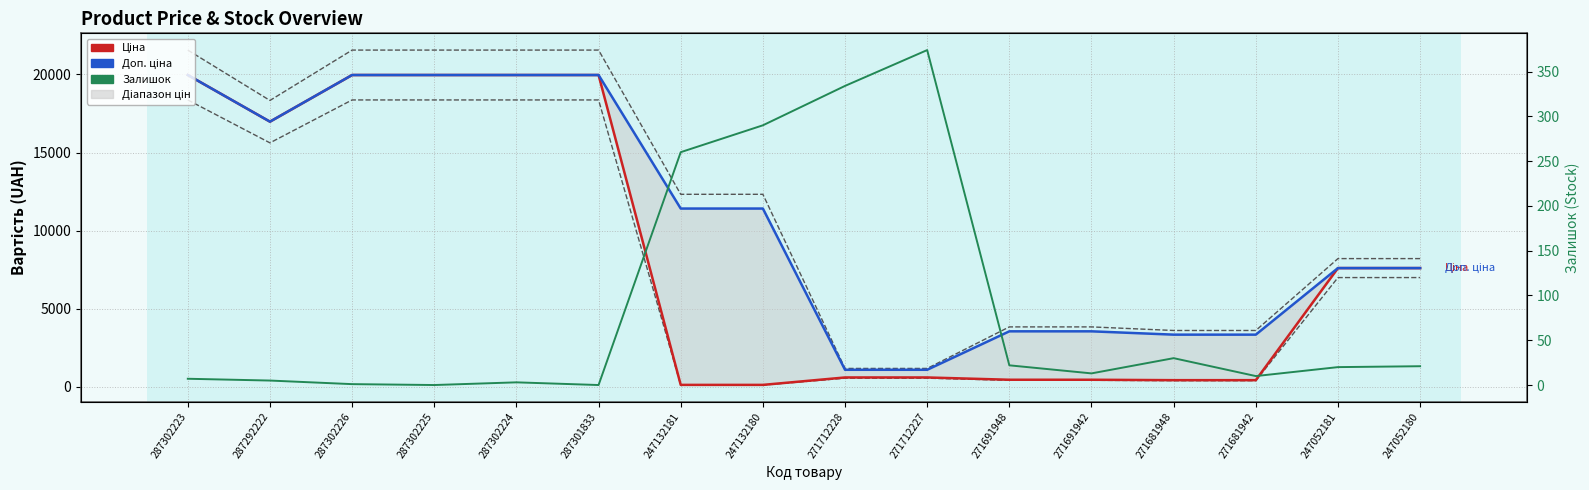

At 287302225, list the series in order from largest to smallest.

Ціна, Доп. ціна, Залишок